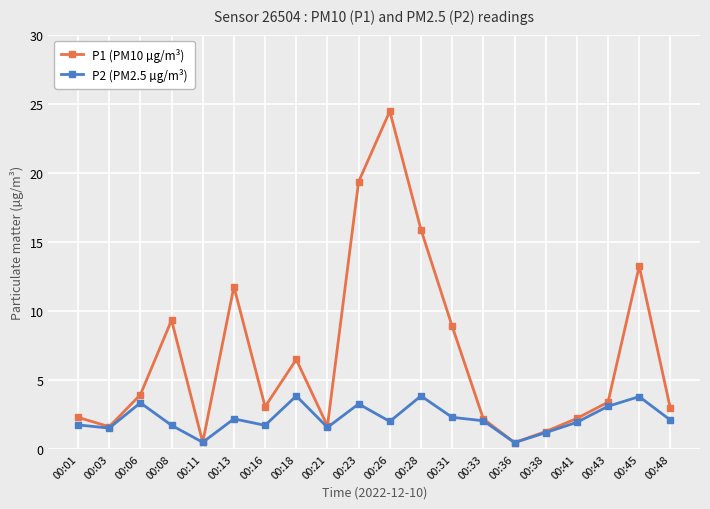

What is the difference between the second highest and minimum values in the P2 (PM2.5 µg/m³) series?

3.4